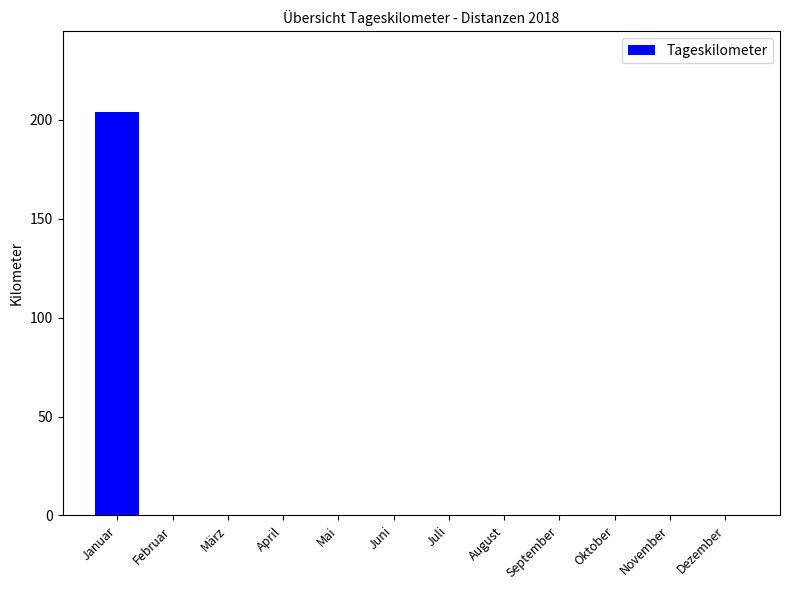

What is the average value?

17